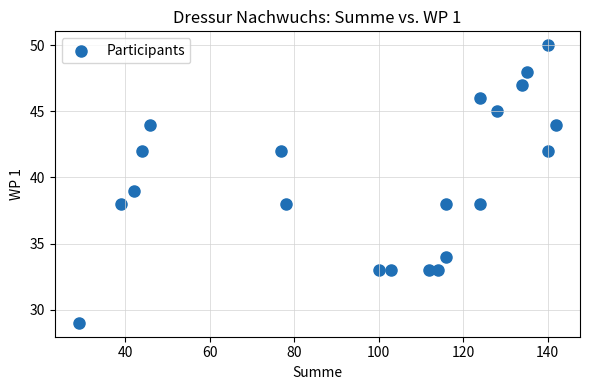

What is the range of X values (max minus min)?

113